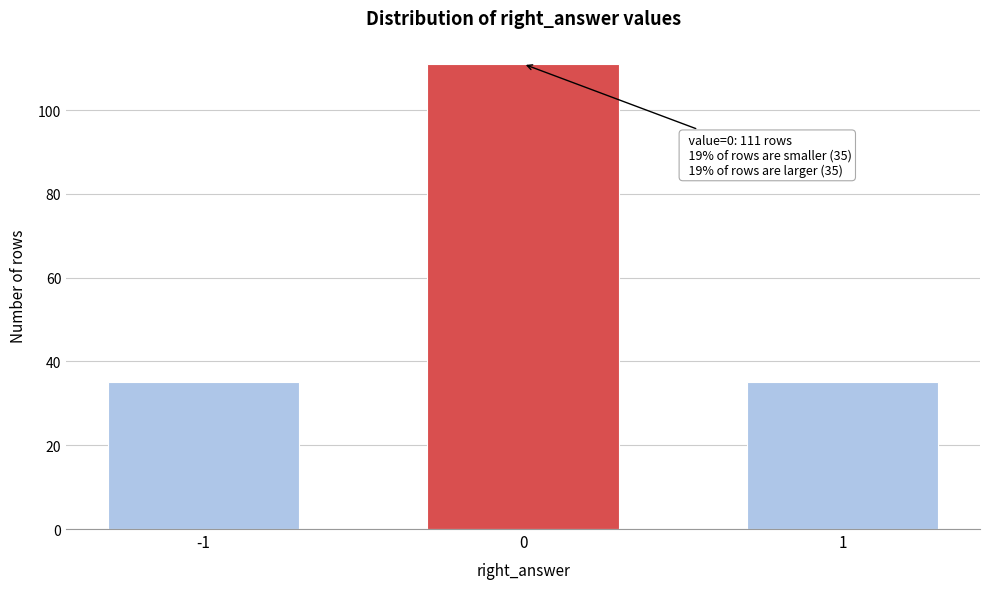

Reading left to right, transcribe all the data shown in this chart.

-1=35	0=111	1=35